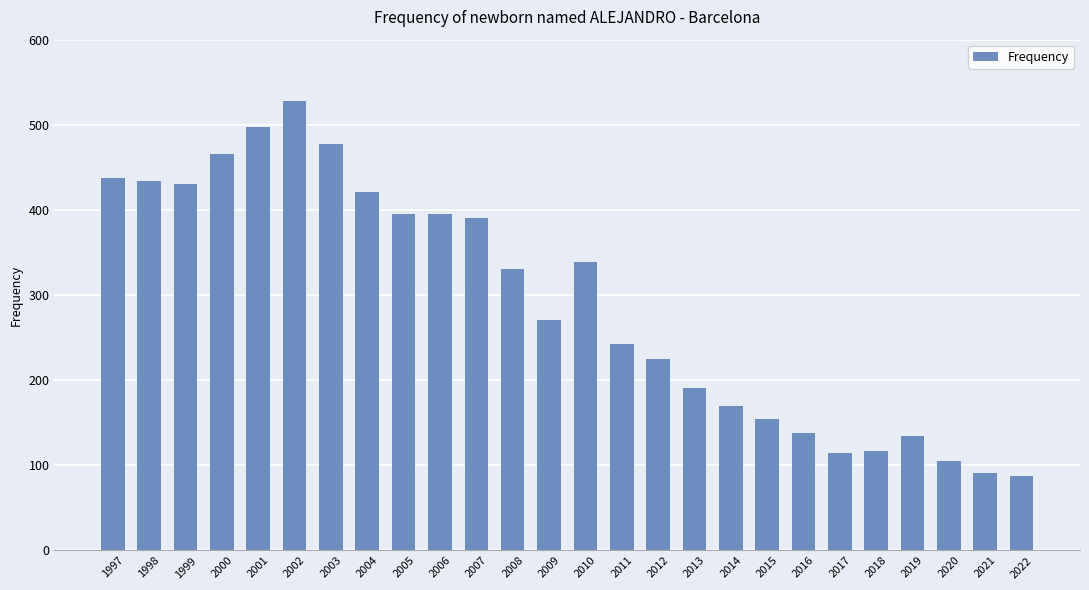

Between 2017 and 2011, which is larger?

2011